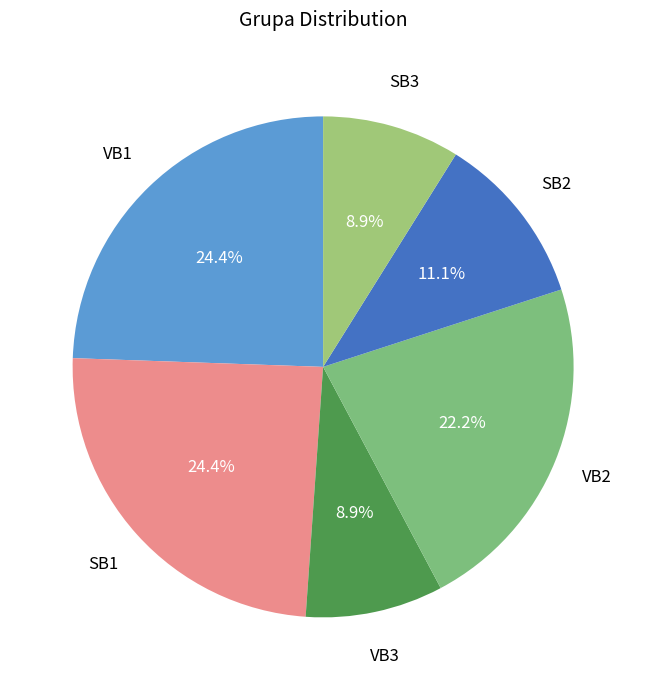

To the nearest percent, what is the average slice percentage?

17%